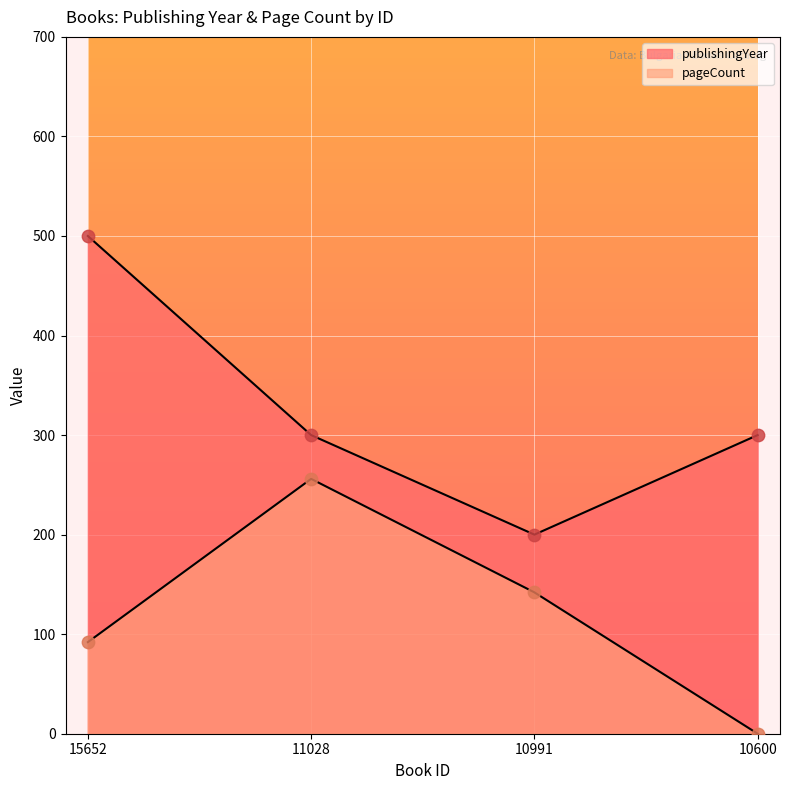

At which category is the sum across all series the highest?

15652